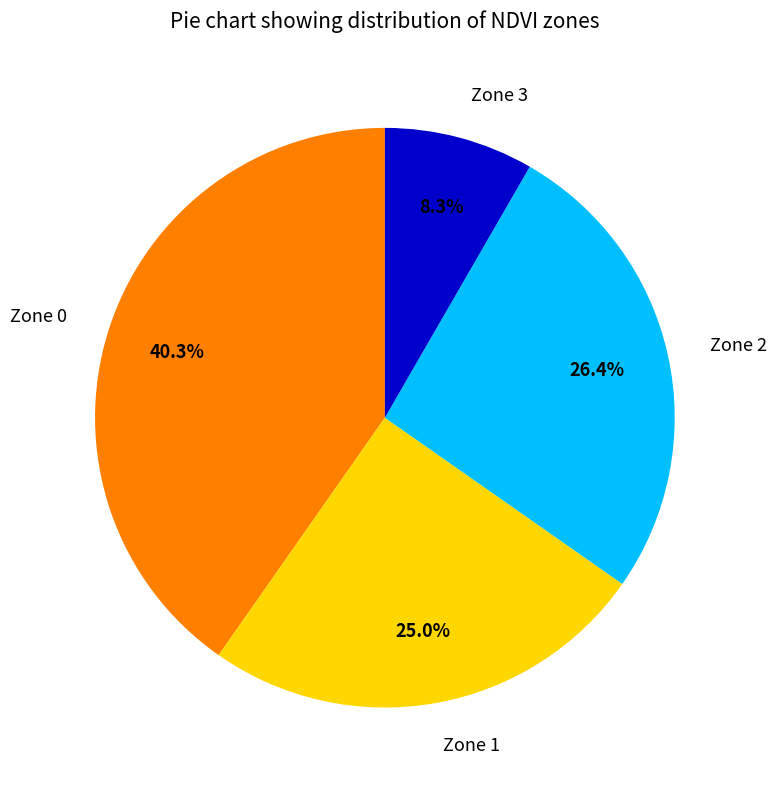

To the nearest percent, what is the difference between the largest and smallest slice percentages?

32%